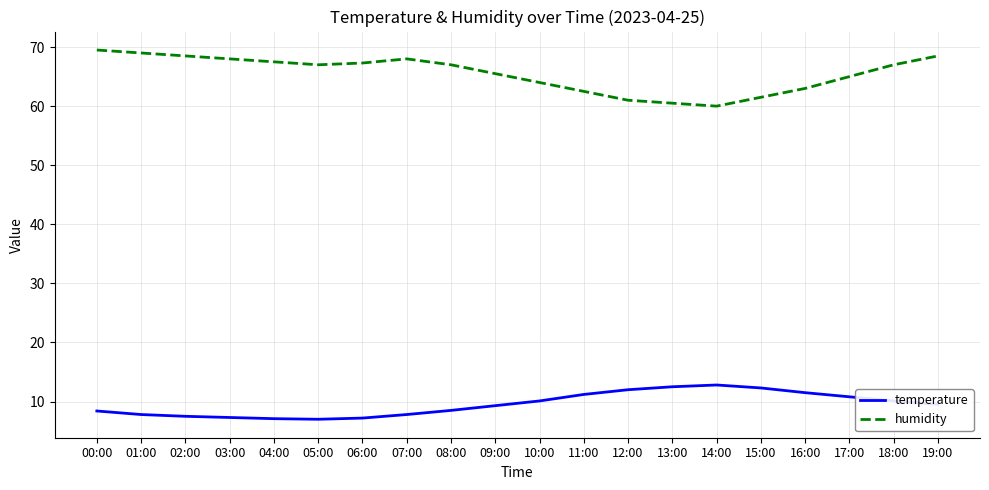

Read the humidity value at 02:00.

68.5